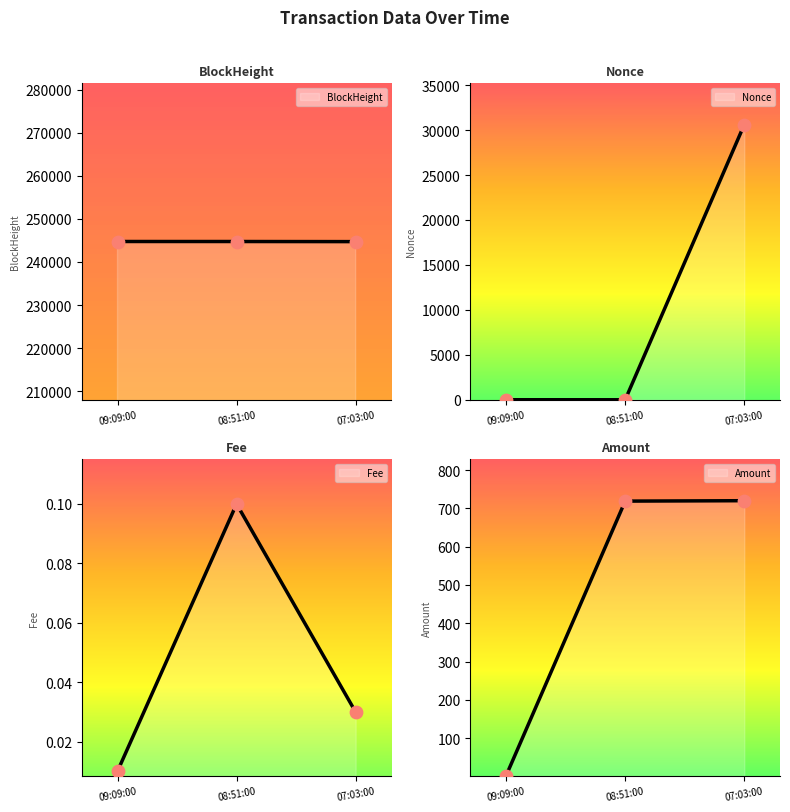

At which category is the sum across all series the highest?

07:03:00